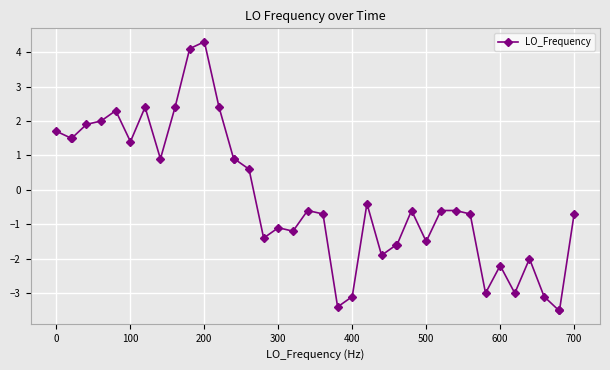

True or false: the data has more than 2 interior local peaks.

True